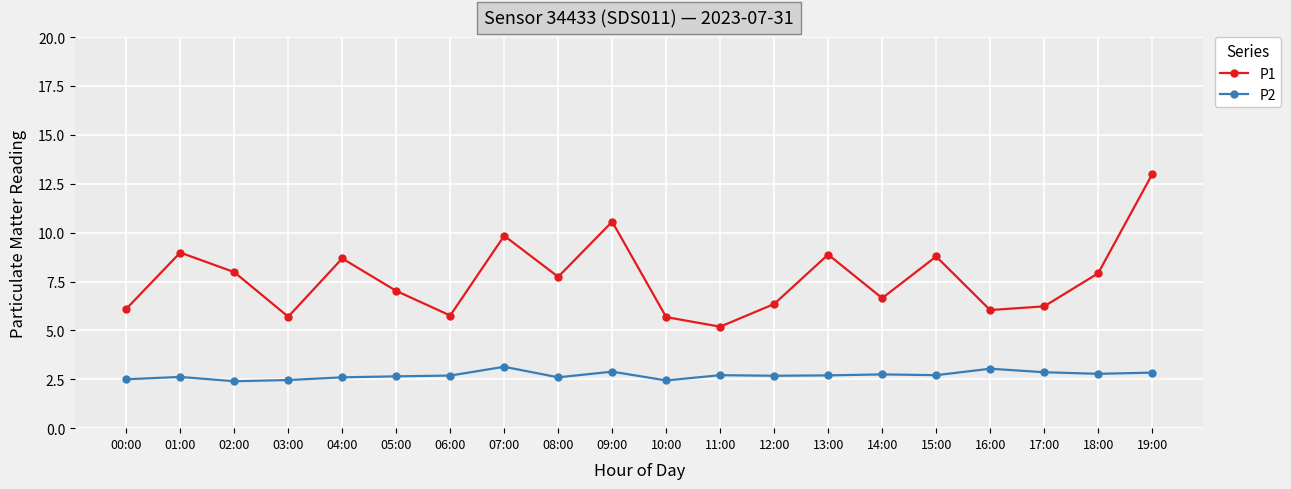

What are all the series names shown in the legend?

P1, P2